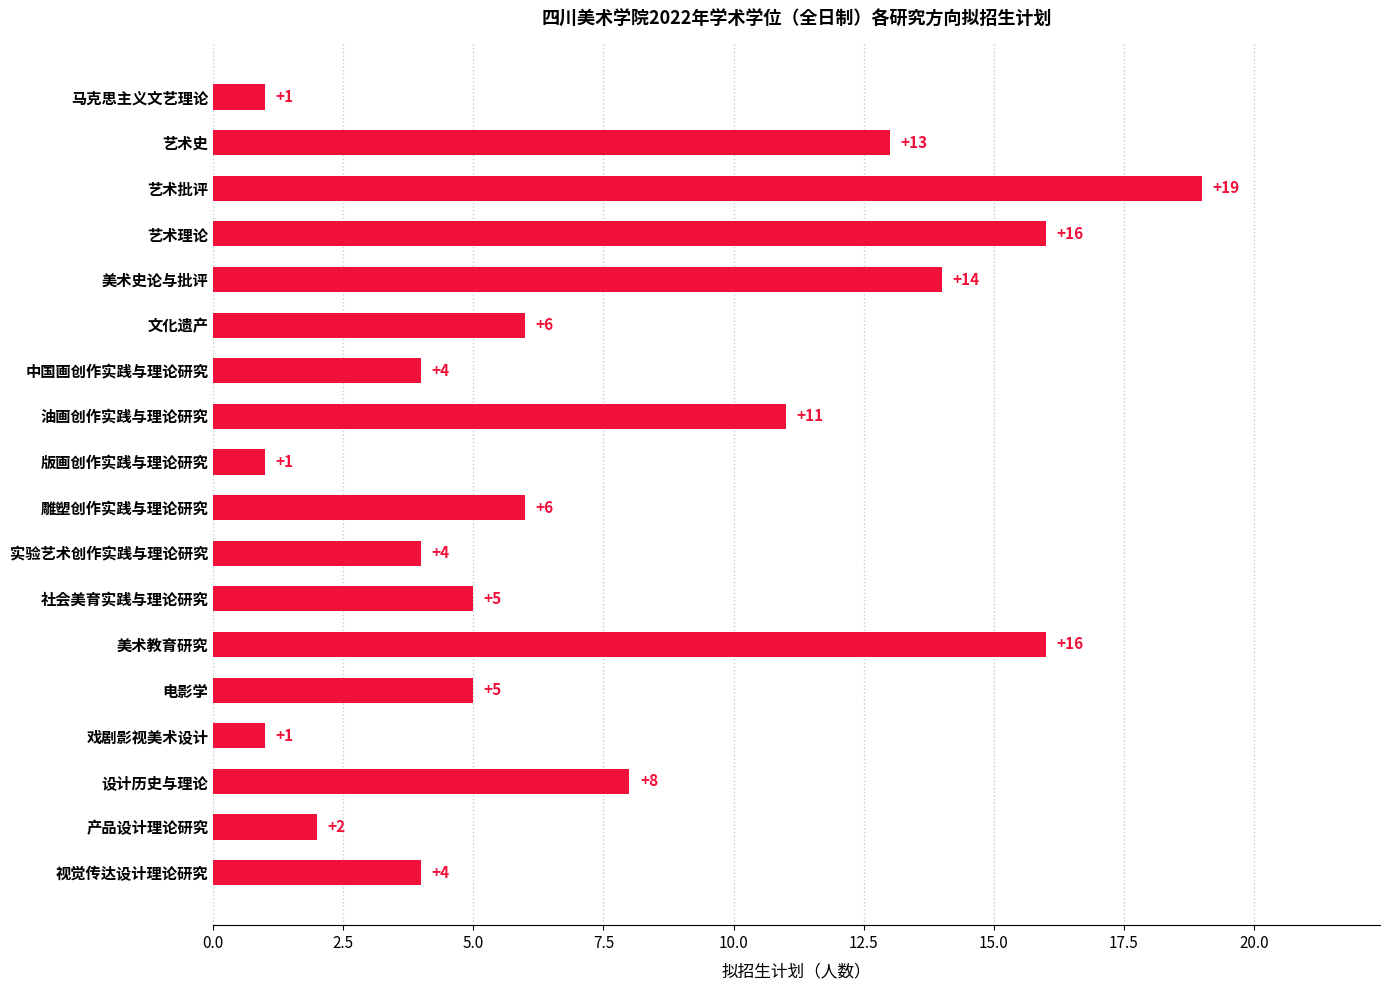

What is the value of the 8th bar from the top?

11